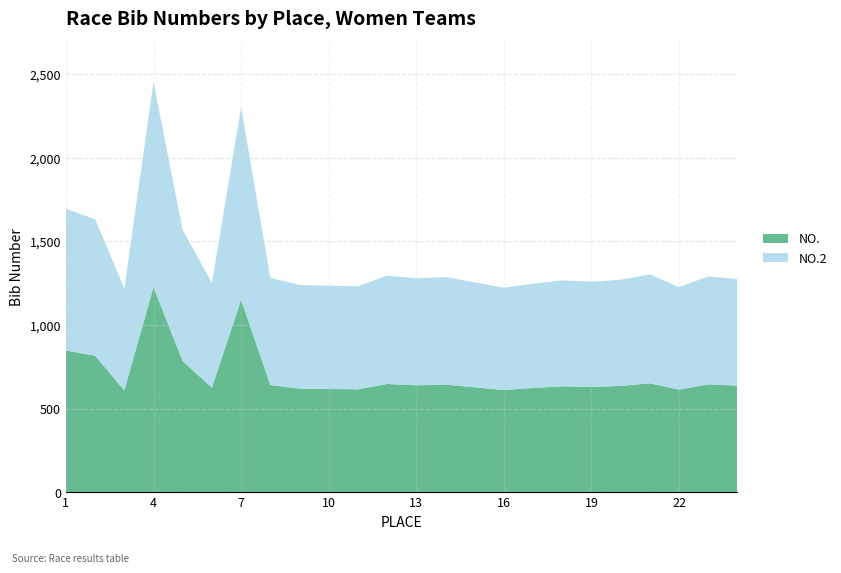

Reading right to left, list all the values displayed in this chart.

NO.: 637	645	613	651	635	629	633	623	611	627	643	639	647	615	617	619	641	1151	625	784	1226	609	816	847
NO.2: 638	646	614	652	636	630	634	624	612	628	644	640	648	616	618	620	642	1152	626	785	1227	610	817	848